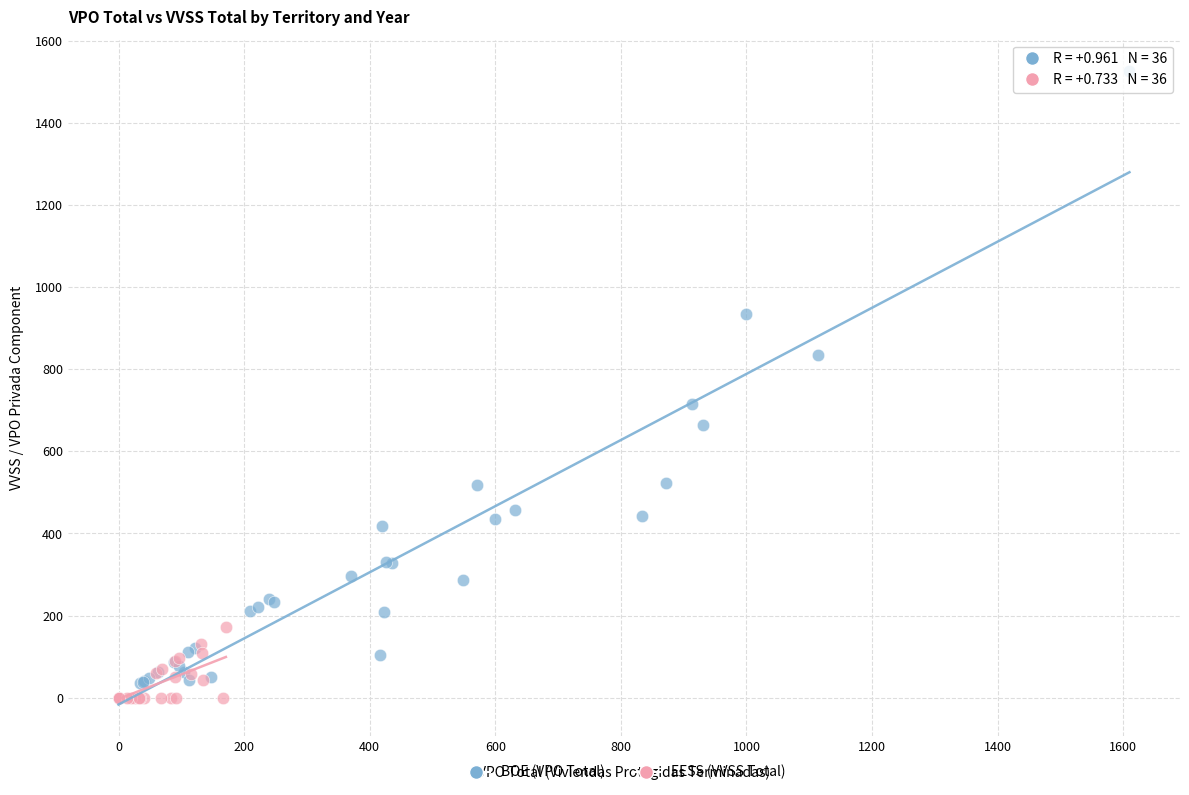

Which series has the largest Y range (max minus min)?

BOE (VPO Total)